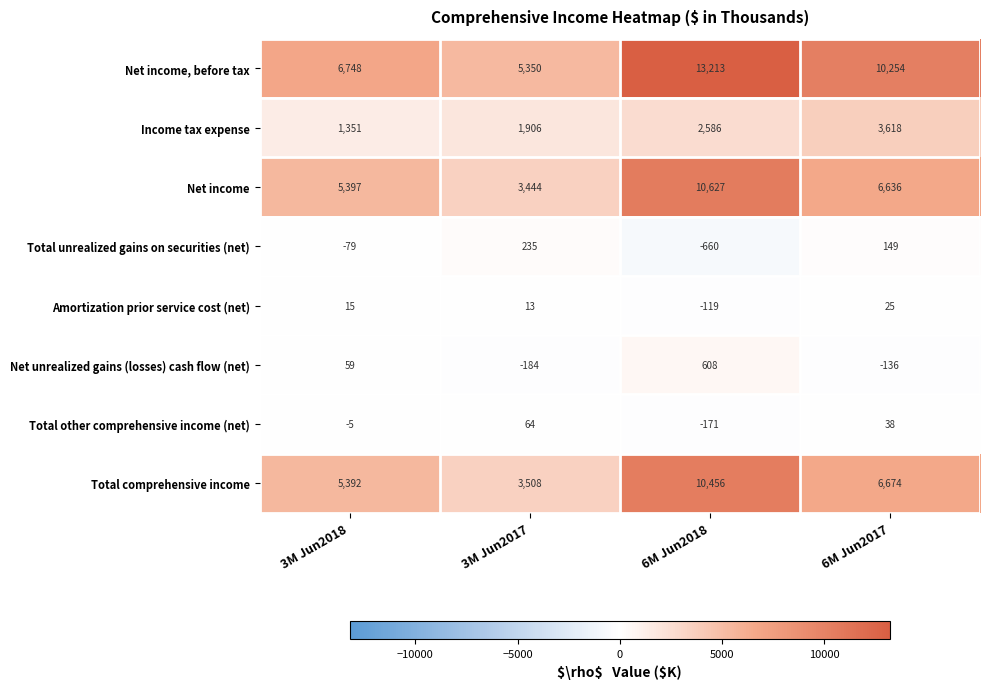

Between 6M Jun2018 and 6M Jun2017, which series saw the biggest shift?

Net income